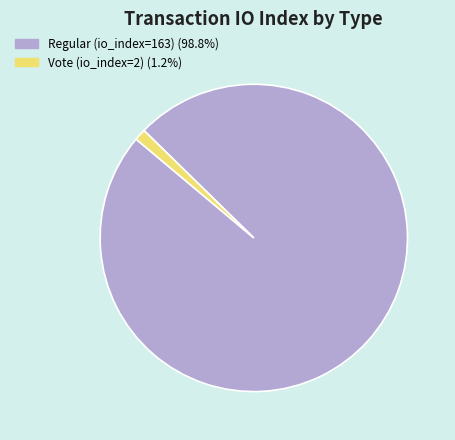

Between Regular (io_index=163) and Vote (io_index=2), which is larger?

Regular (io_index=163)